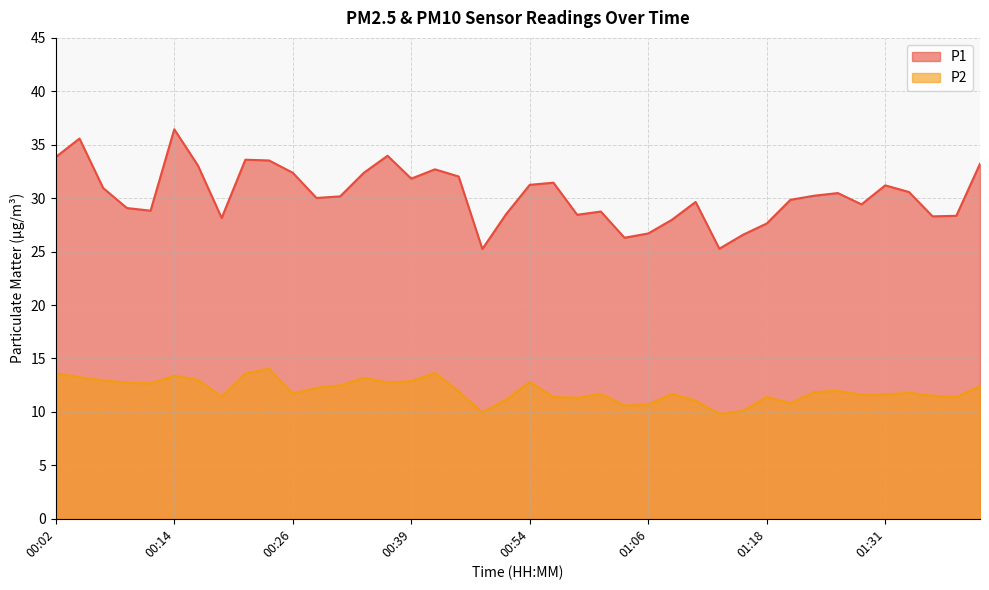

What is the highest value of the P2 series?

14.1